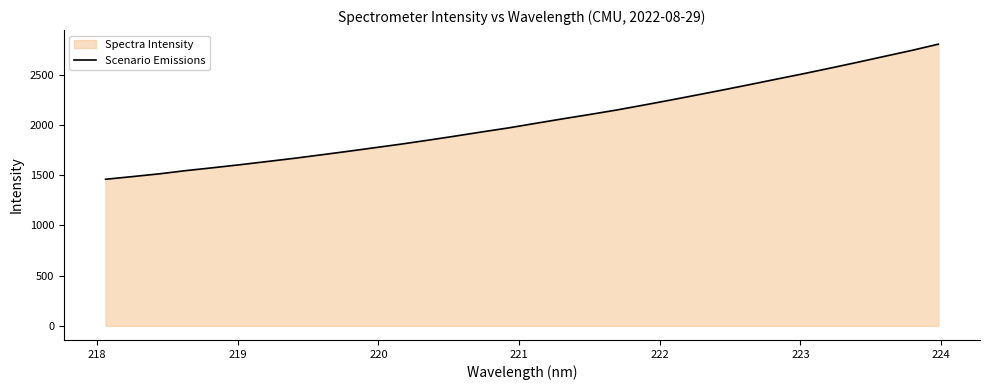

Reading right to left, extract all data points from this chart.

2803.0	2740.5	2682.2	2623.6	2566.5	2510.5	2456.8	2402.5	2349.0	2297.1	2245.8	2196.0	2147.3	2102.8	2059.9	2015.4	1970.5	1929.9	1888.0	1847.8	1808.9	1772.5	1736.3	1701.3	1666.8	1635.0	1603.7	1573.8	1545.3	1512.9	1485.4	1458.9